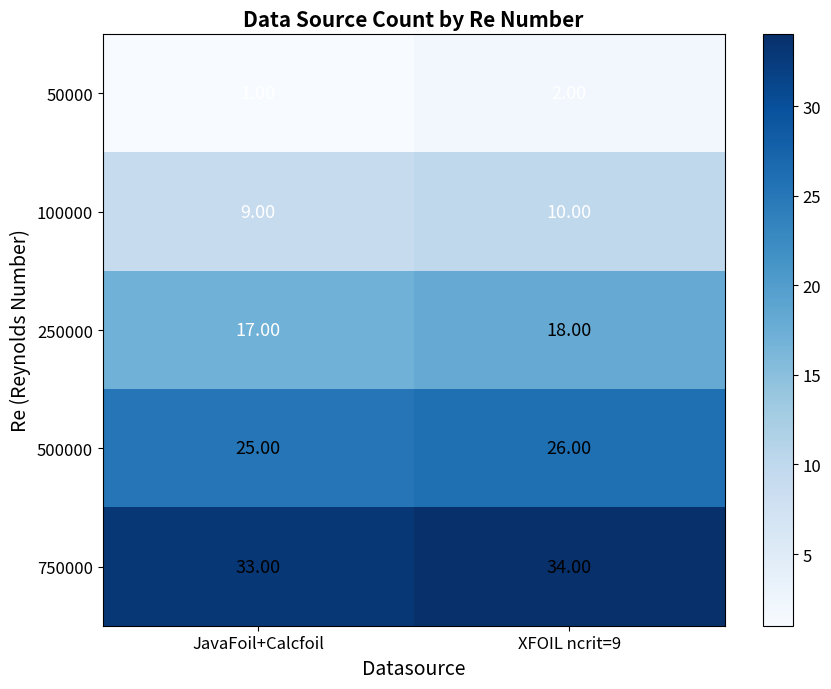

What is the total value across all series at XFOIL ncrit=9?

90